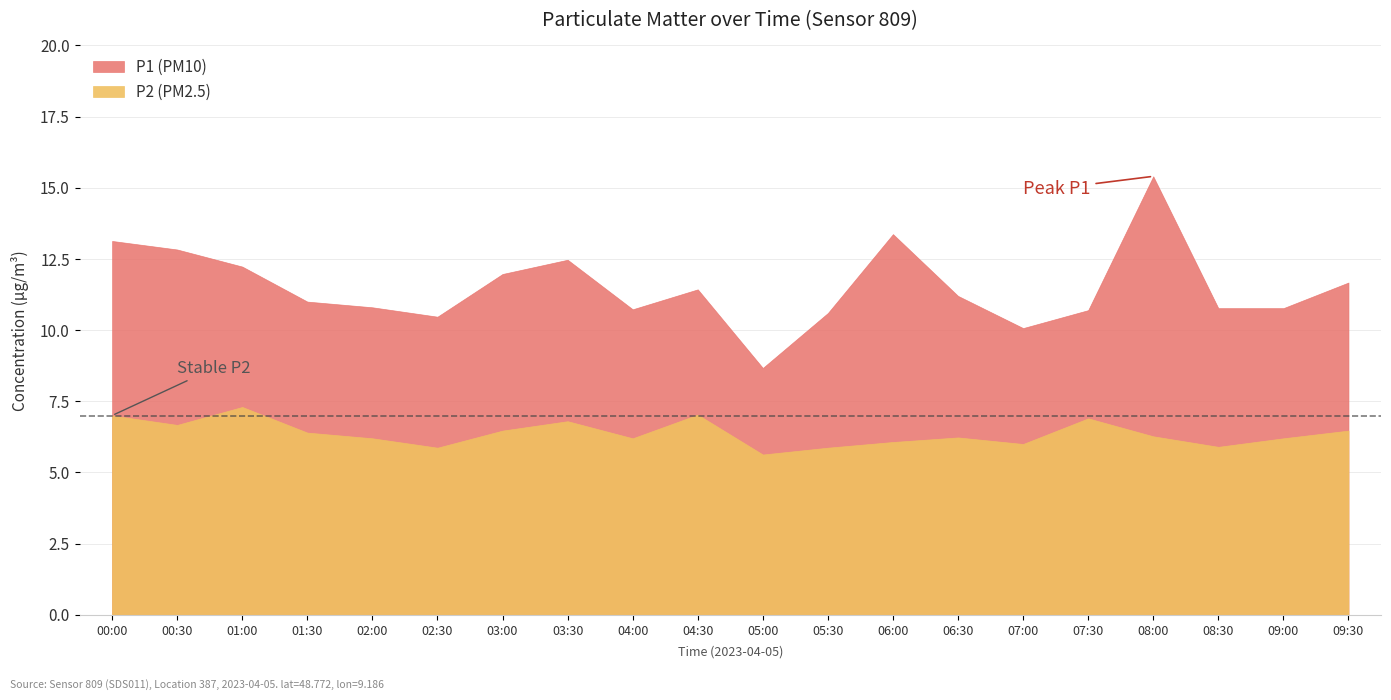

True or false: P1 and P2 cross at least once.

False